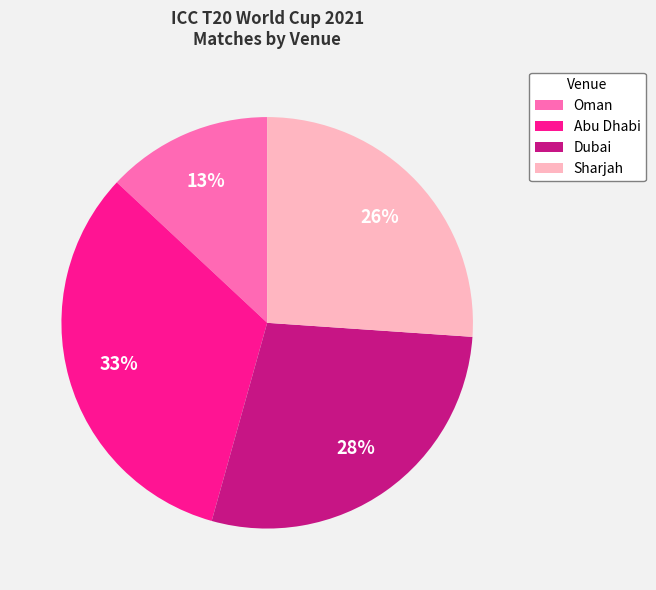

To the nearest percent, what is the difference between the Oman and Dubai slice percentages?

15%